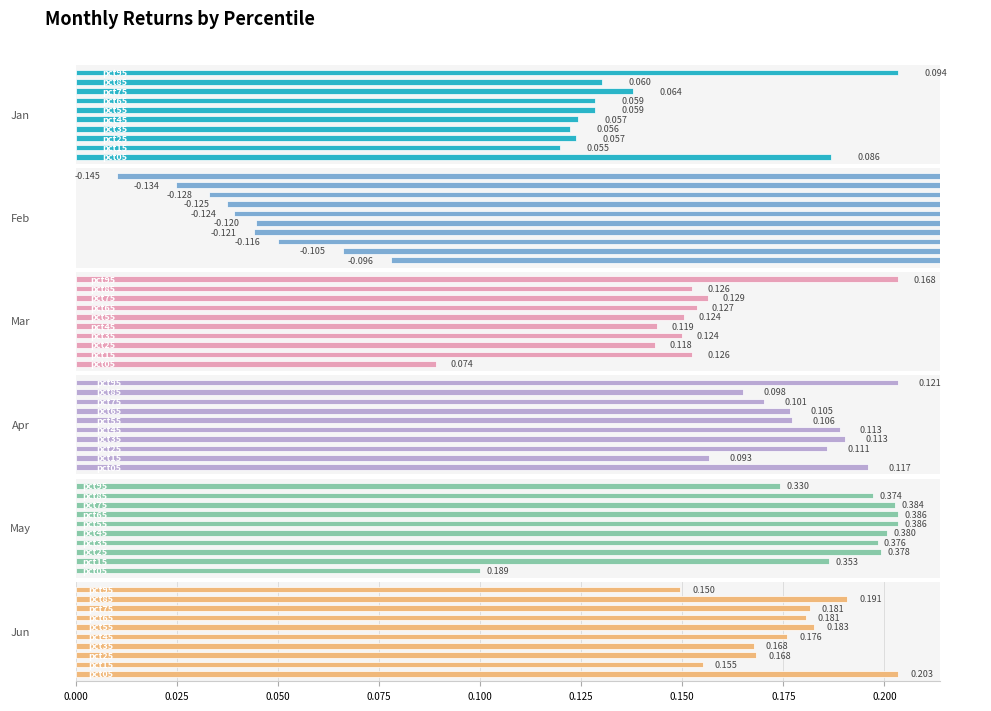

Between 0.225 and 0.100, which is larger?

0.225